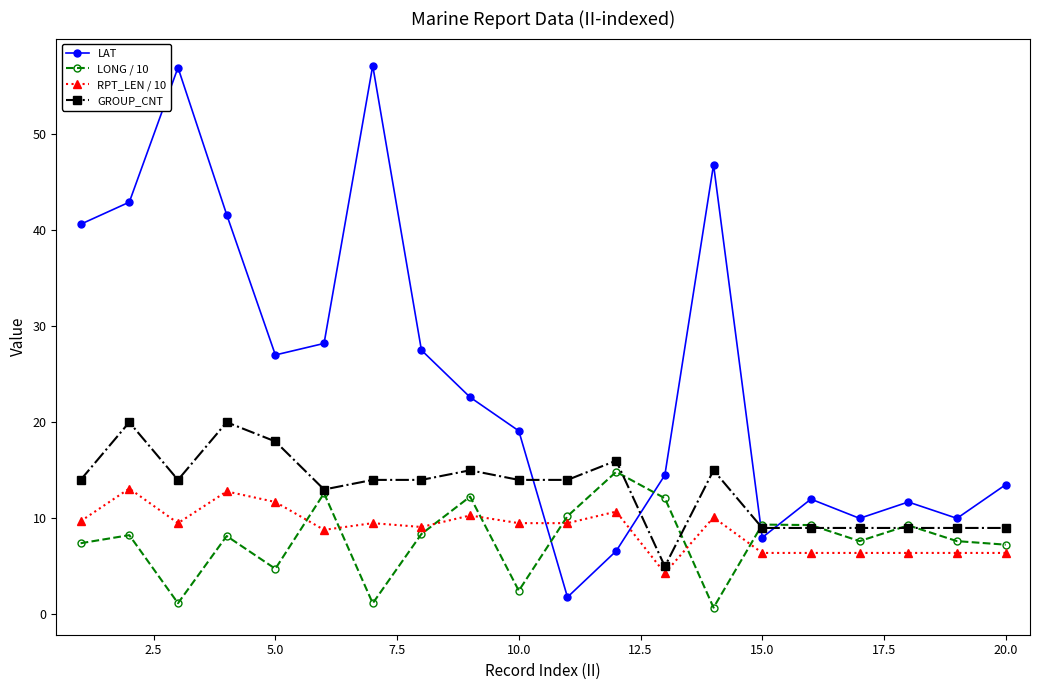

True or false: RPT_LEN / 10 and LAT intersect in this chart.

True